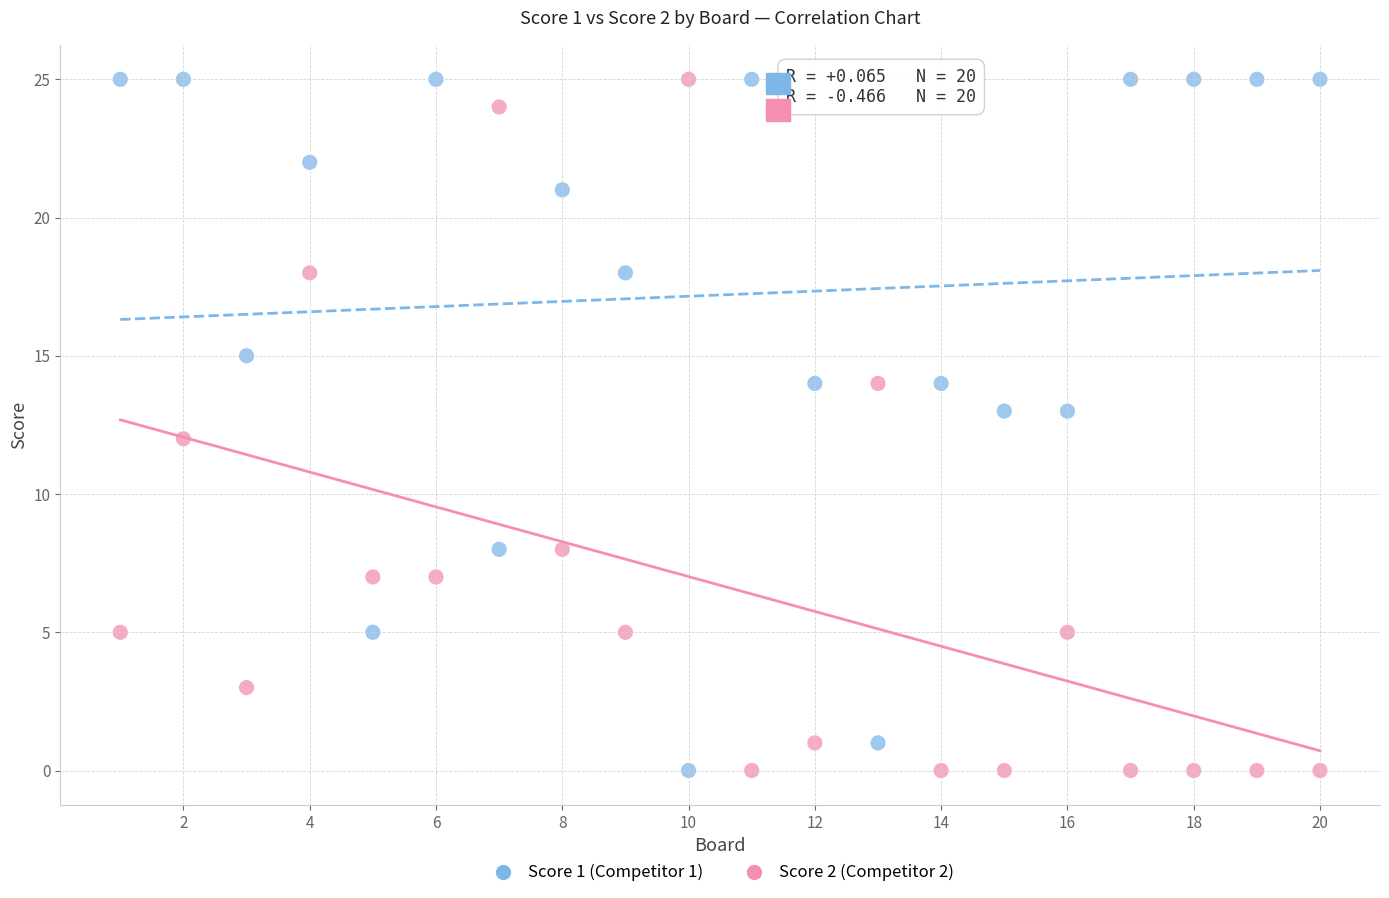

What is the X range (max minus min) for the scatter plot?

19